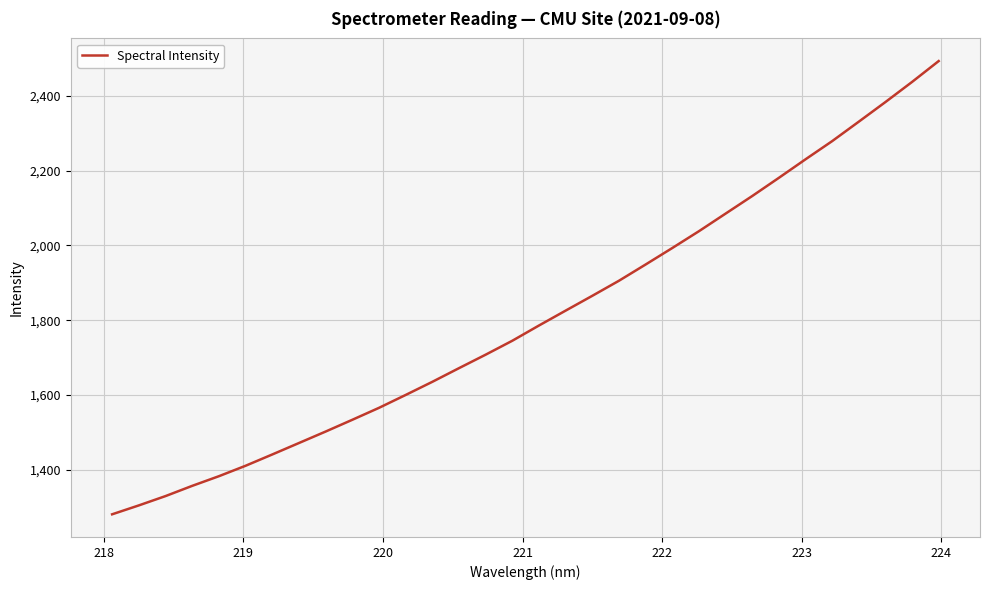

What is the minimum value shown in the chart?

1281.6